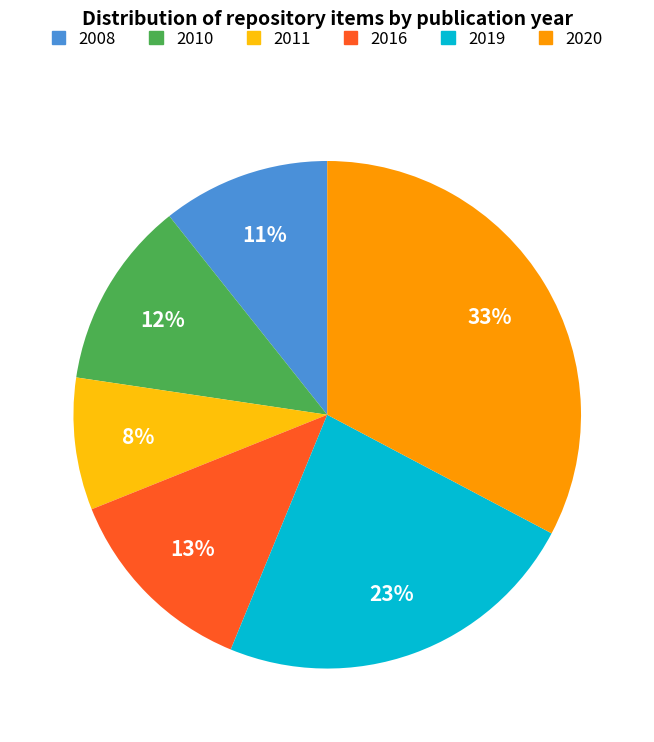

What is the ratio of the value at 2011 to the value at 2010?

0.7